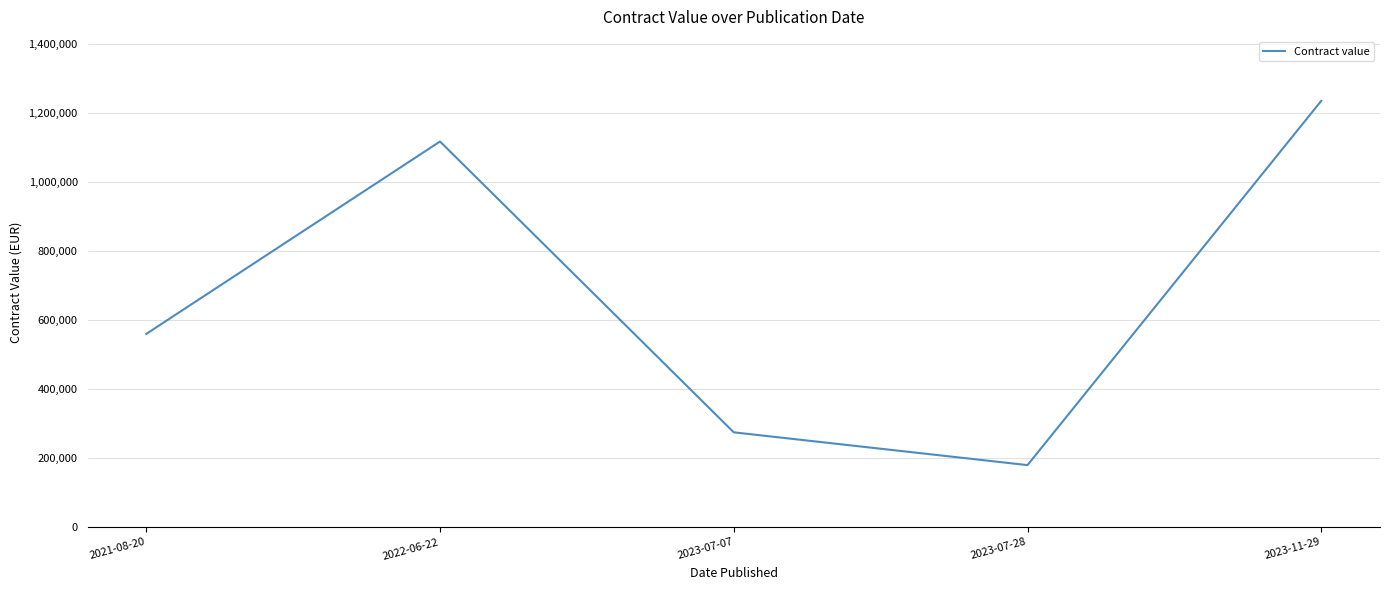

What value does the data have at 2023-07-07, to the nearest 50?

275000